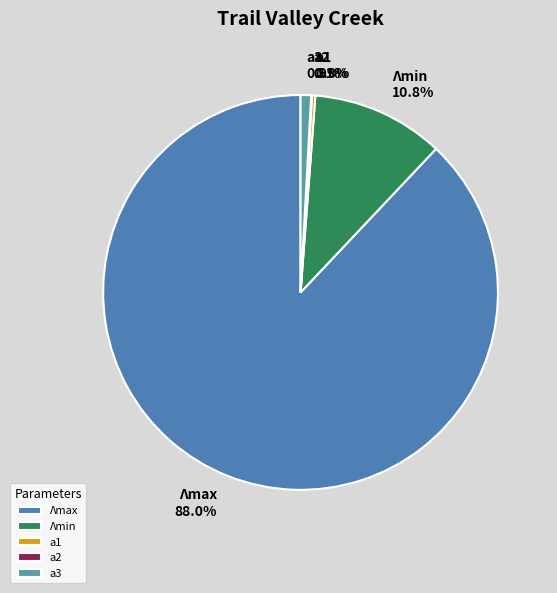

What portion of the pie excludes Λmin?

89.2%